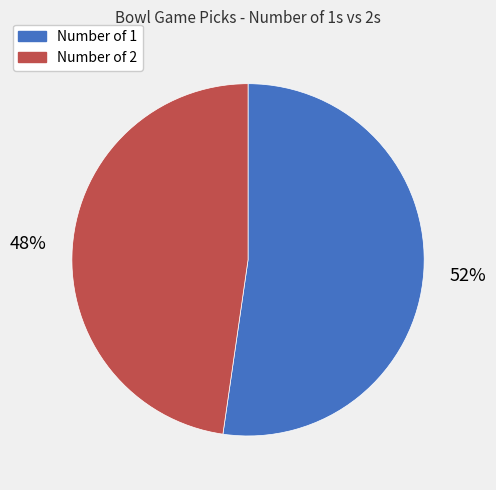

Is there a majority slice in this chart?

Yes